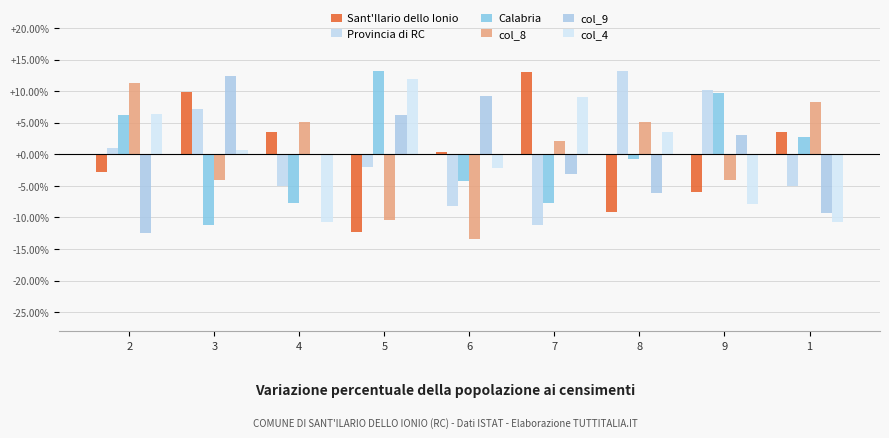

What is the spread (max minus min) of values at 6?

22.7